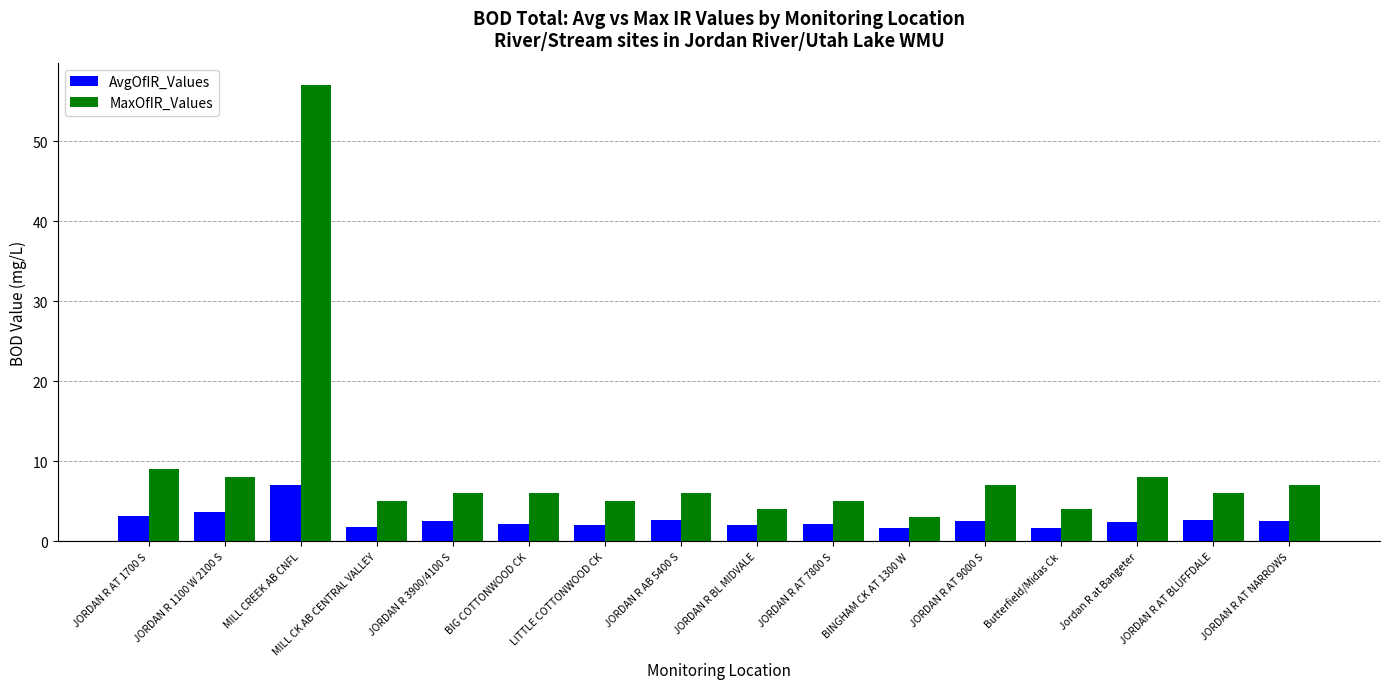

Rank the series by their maximum value, from highest to lowest.

MaxOfIR_Values, AvgOfIR_Values